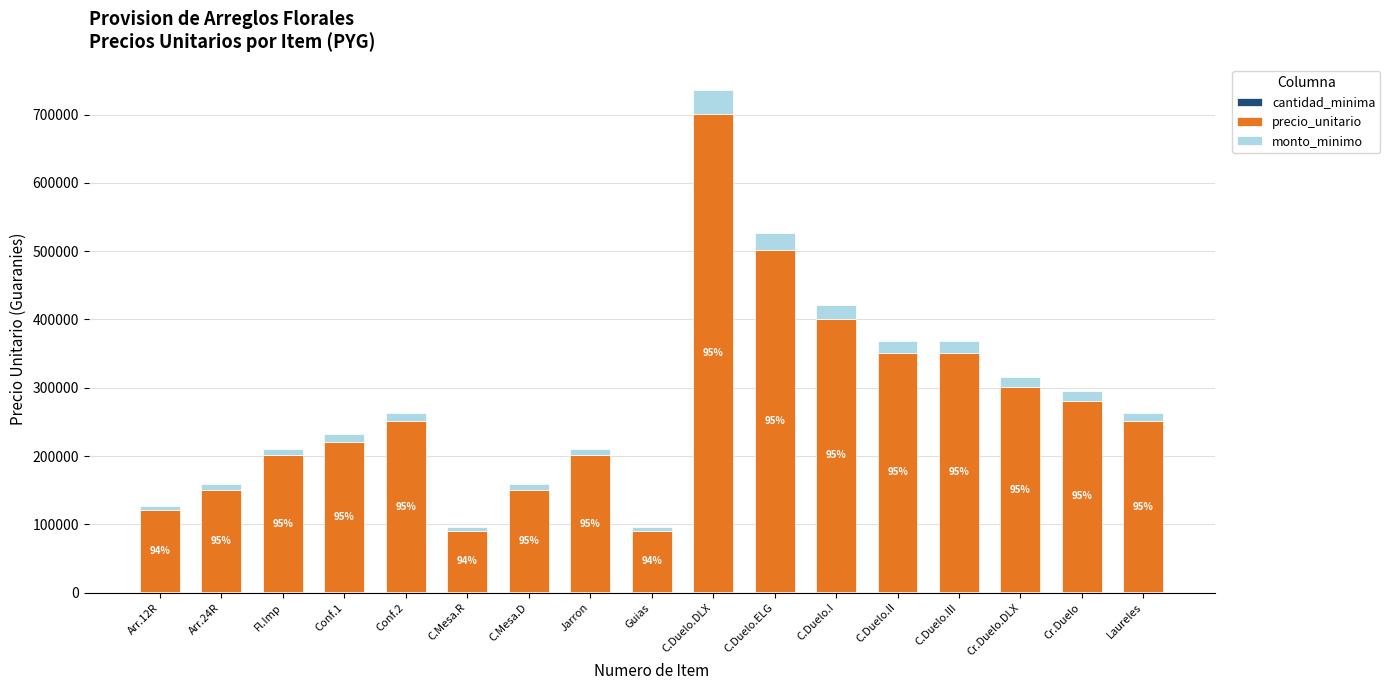

At which category is the sum across all series the highest?

C.Duelo.DLX